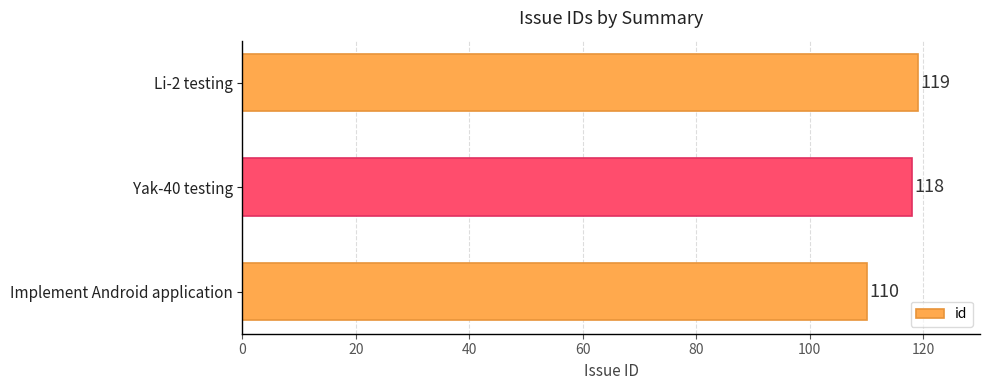

True or false: the data shows 161 at Yak-40 testing.

False